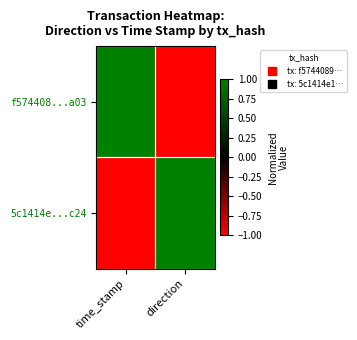

Reading left to right, list all the values displayed in this chart.

f574408...a03: time_stamp=1	direction=-1
5c1414e...c24: time_stamp=-1	direction=1